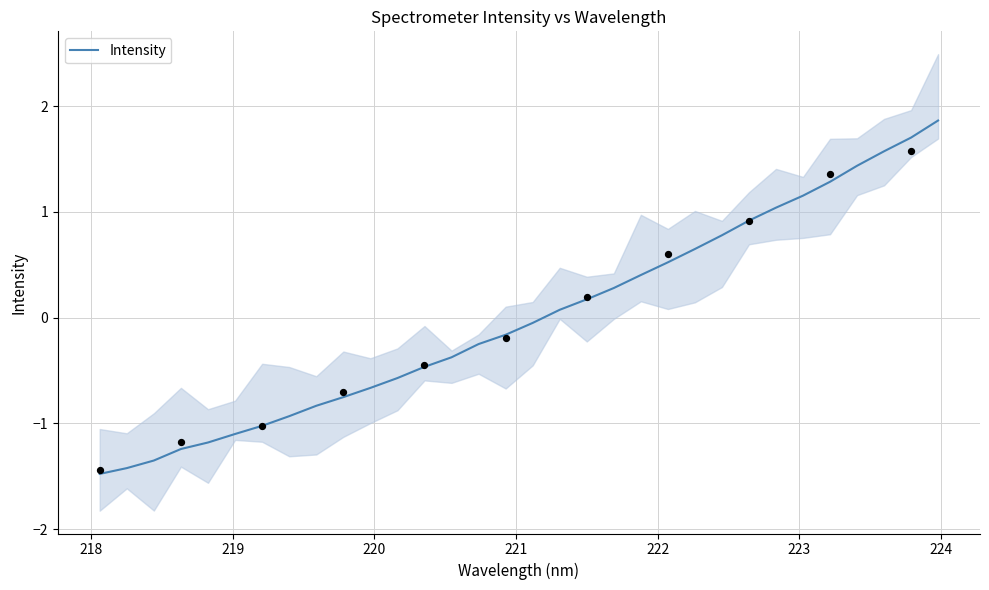

What is the highest value of the Intensity series?

1.9